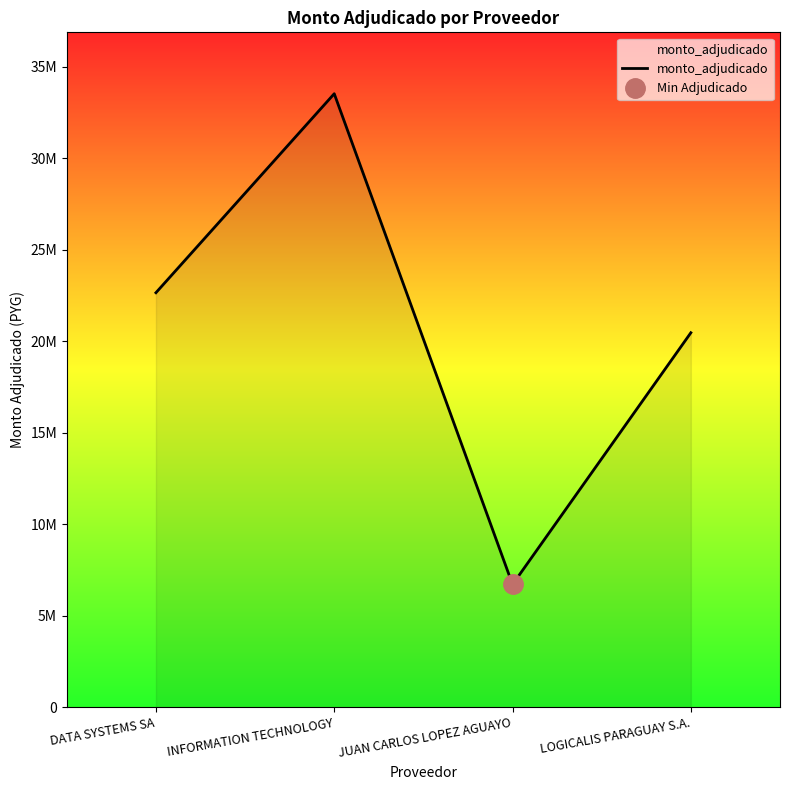

What position from the right is LOGICALIS PARAGUAY S.A.?

1